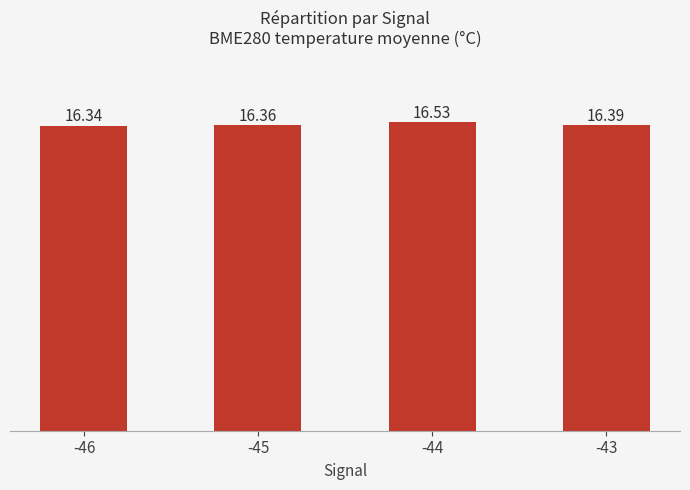

How many distinct data groups are displayed?

1